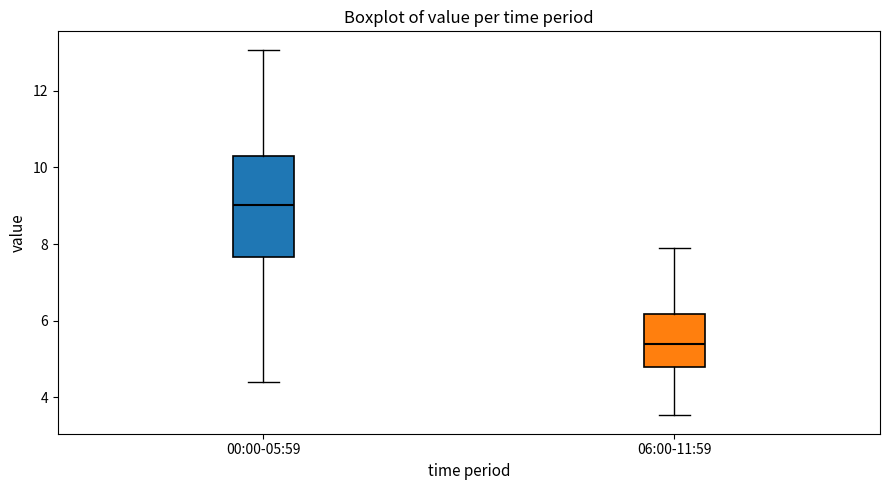

Which box has the lowest median line?

06:00-11:59